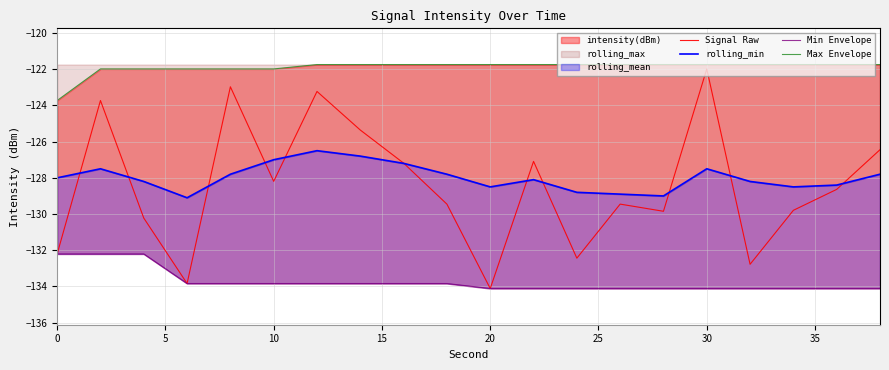

The Max Envelope series shows -121.7 at 30. True or false?

True